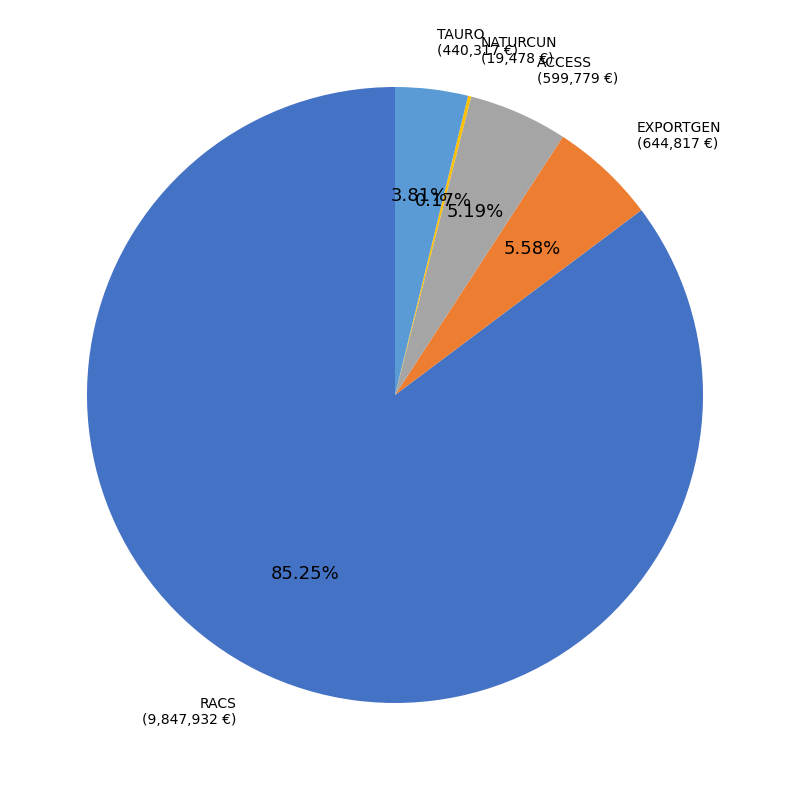

Is the sum of RACS and EXPORTGEN greater than half?

Yes